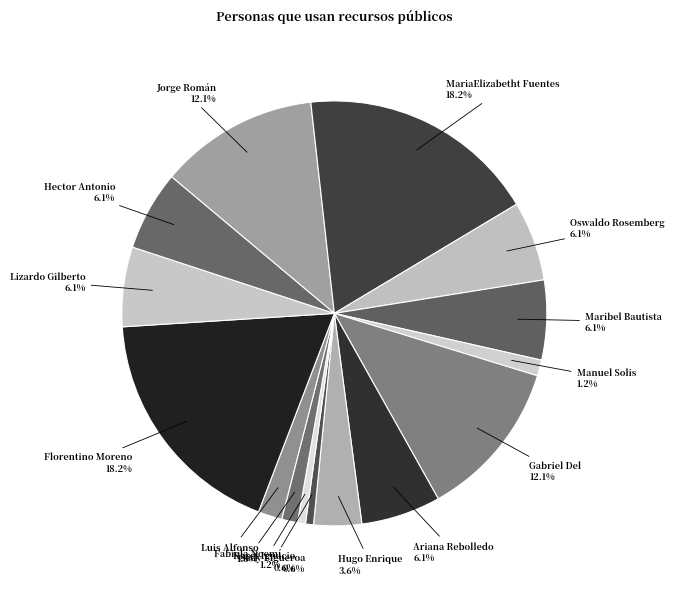

Is there any slice that represents more than half of the pie?

No